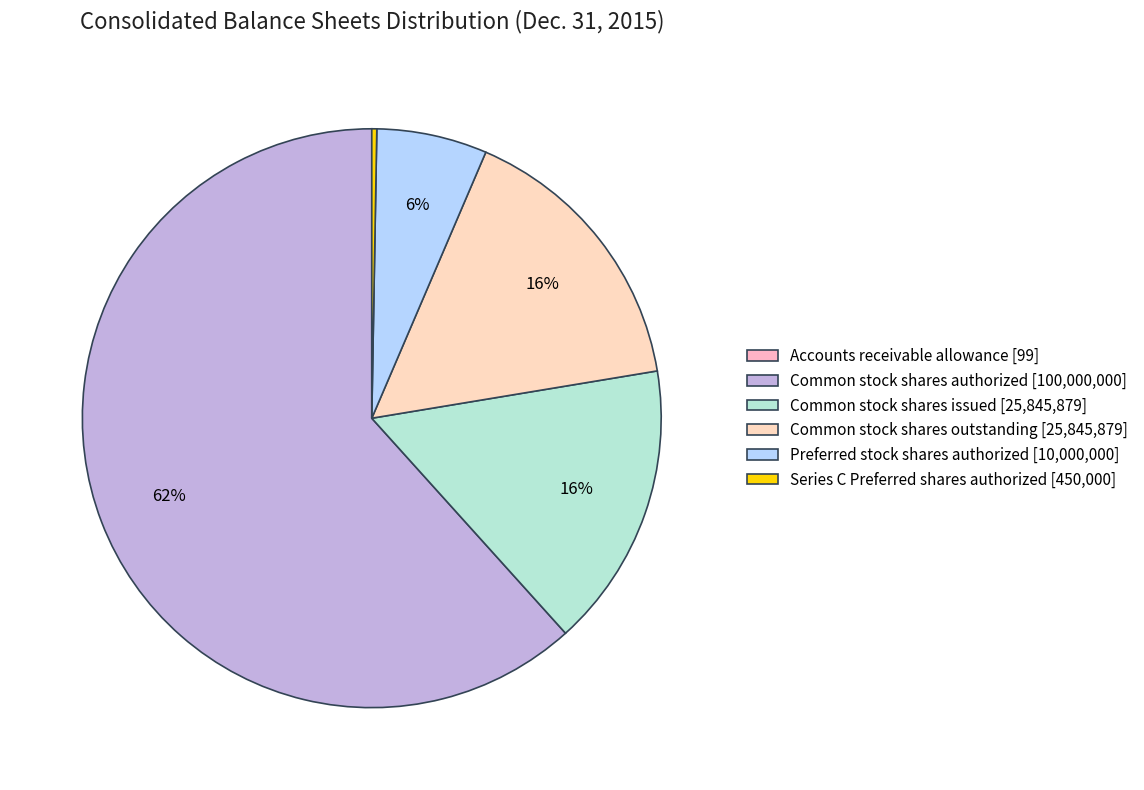

What portion of the pie excludes Series C Preferred shares authorized?

99.7%